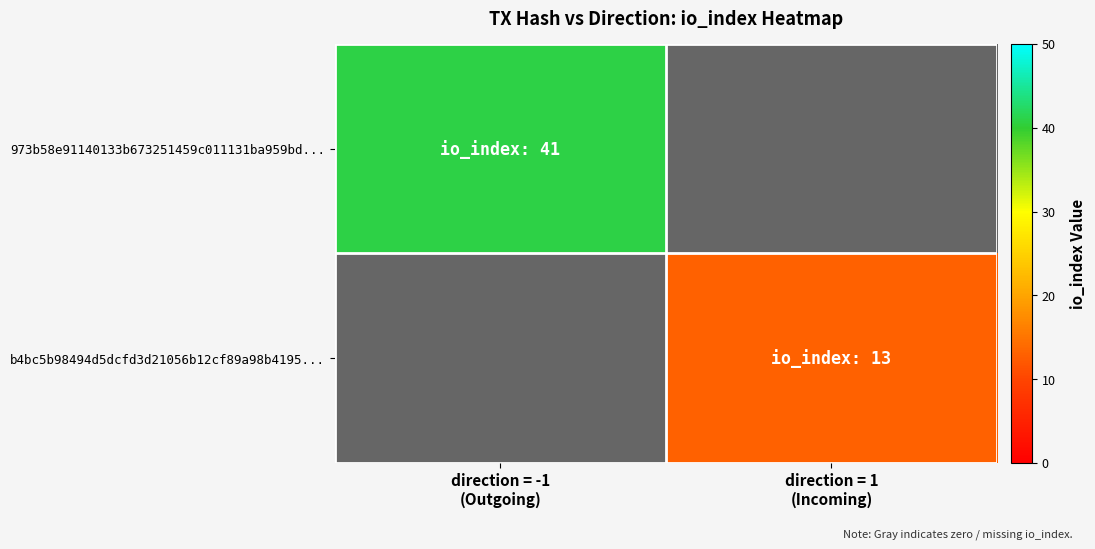

Is it true that b4bc5b98494d5dcfd3d21056b12cf89a98b4195... equals 13.0 at direction = 1 (Incoming)?

True